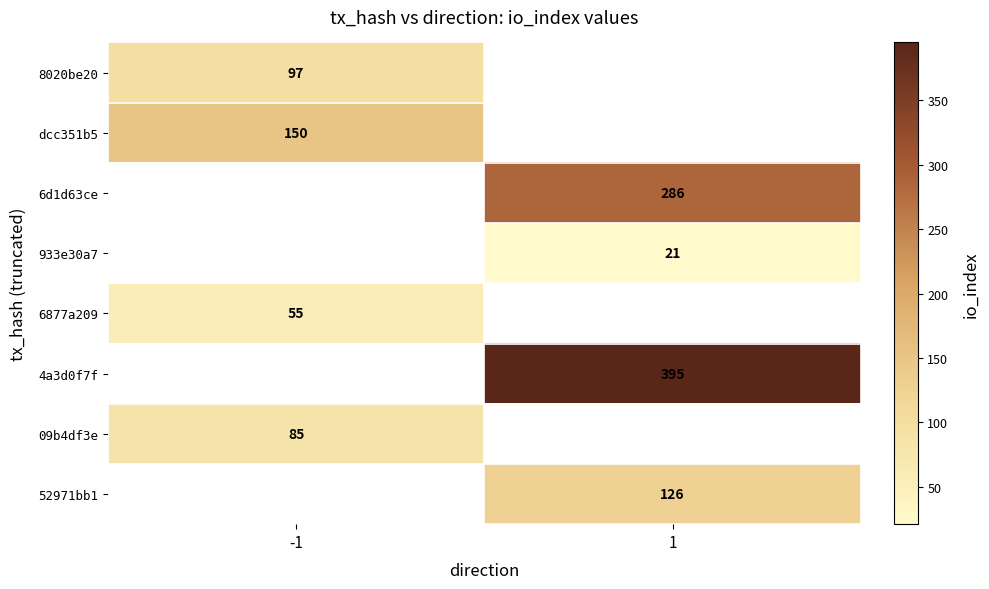

What is the spread (max minus min) of values at -1?

95.0